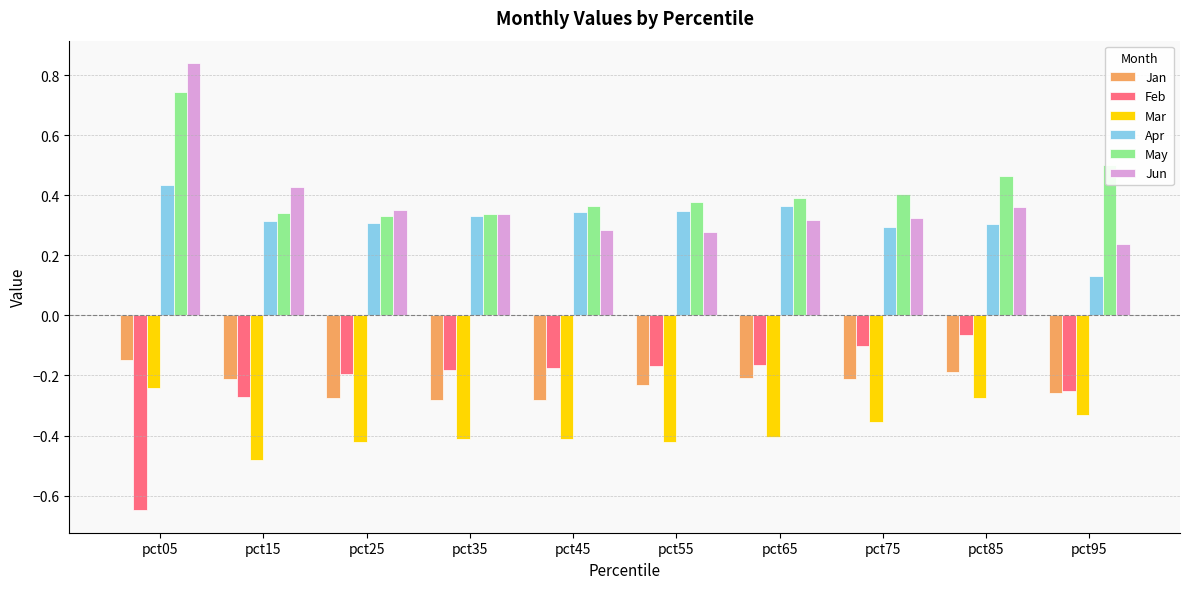

What is the sum of all Feb values?

-2.2